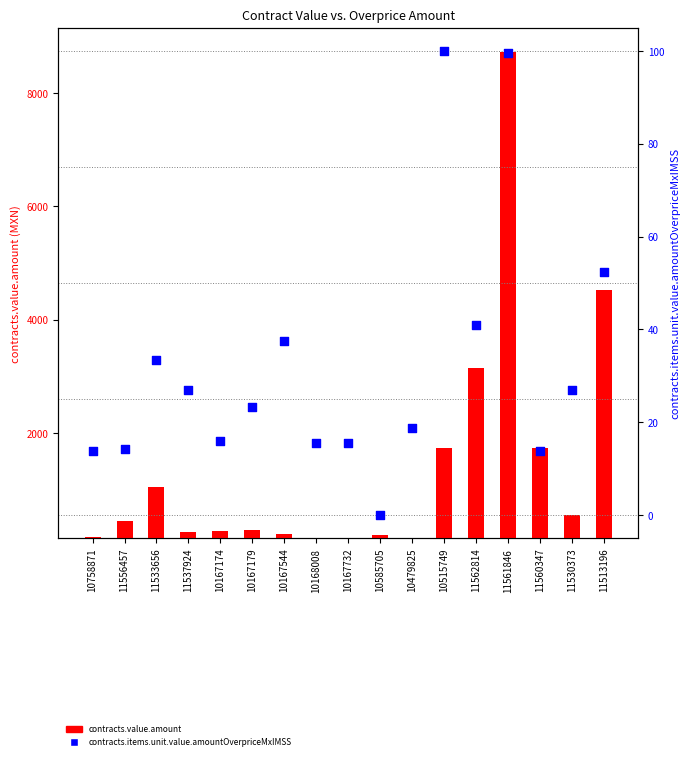

At how many categories does at least one series exceed 8099?

1